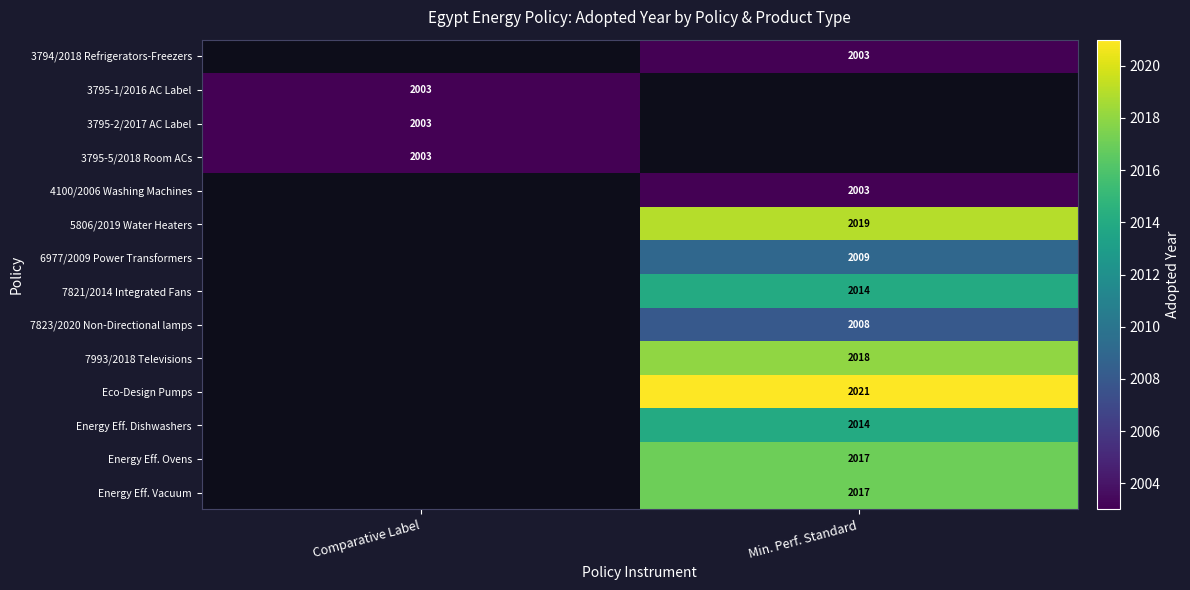

The value of 6977/2009 Power Transformers at Min. Perf. Standard is 2987. True or false?

False